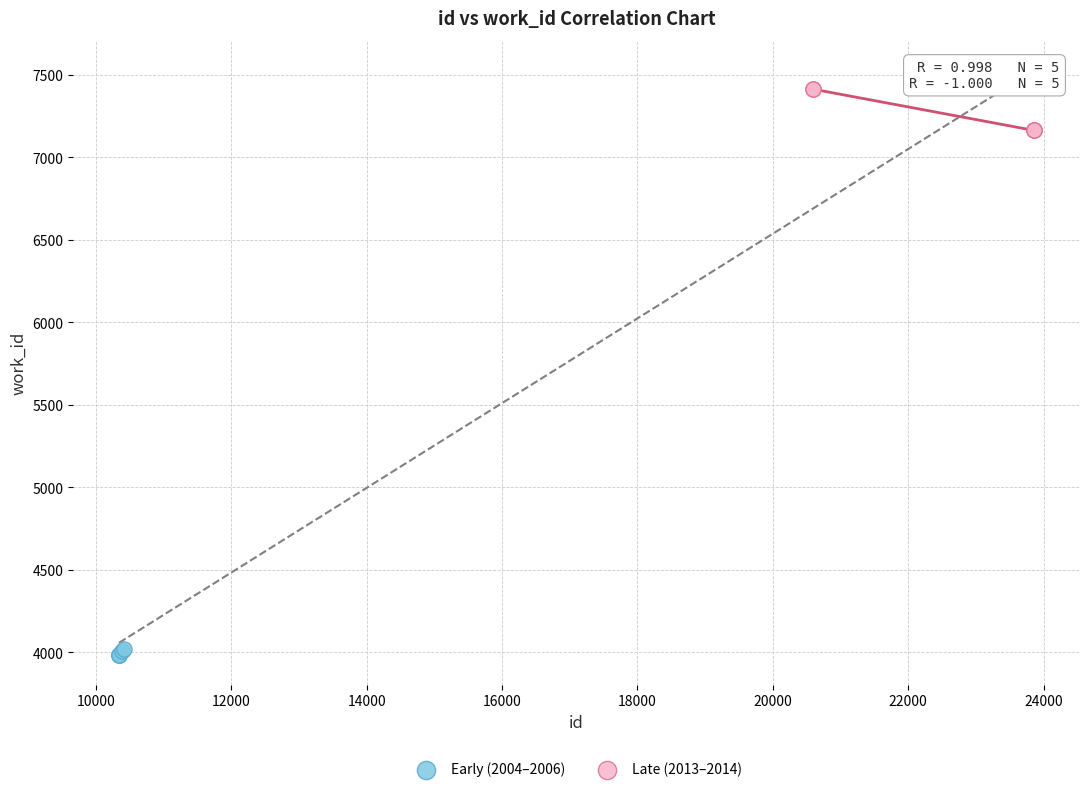

Which series contains the highest Y value?

Late (2013–2014)